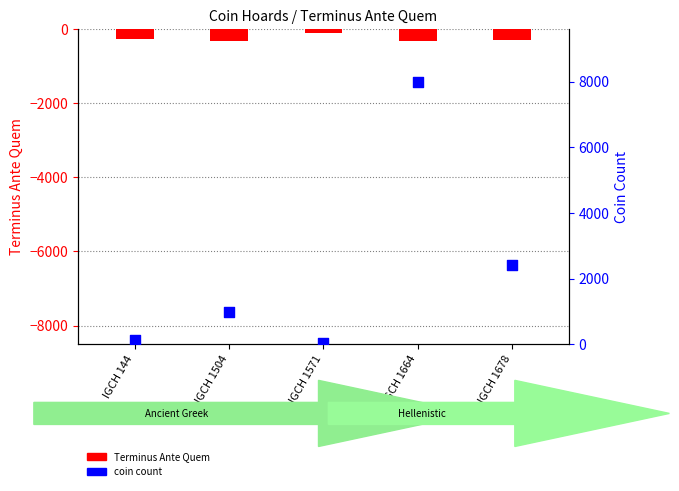

At which category is the sum across all series the highest?

IGCH 1664